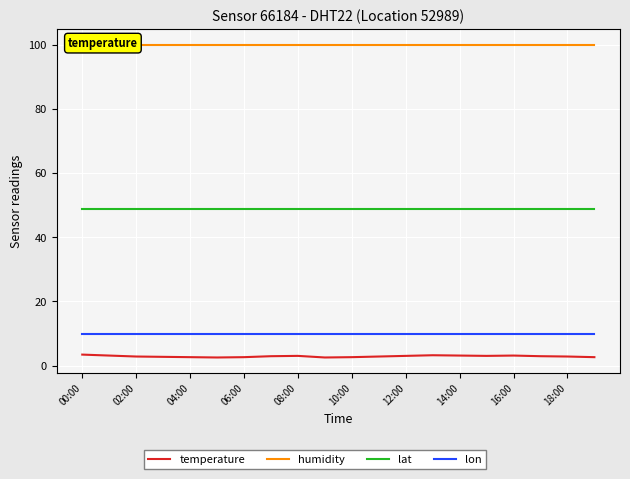

What is the maximum value shown in the chart?

99.9